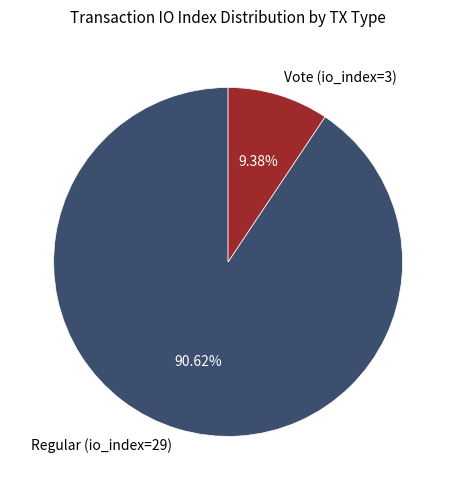

To the nearest percent, what is the combined percentage of Vote (io_index=3) and Regular (io_index=29)?

100%